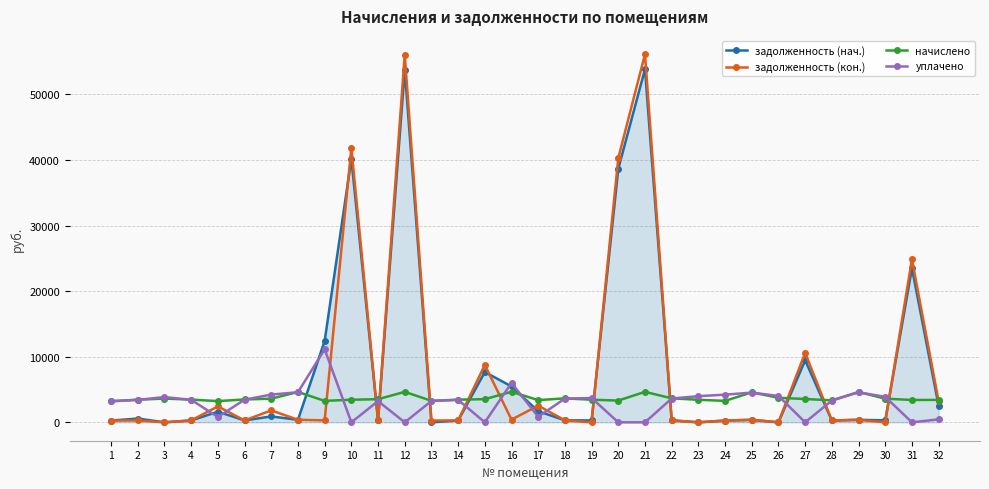

At which label does задолженность (кон.) first exceed 304?

5